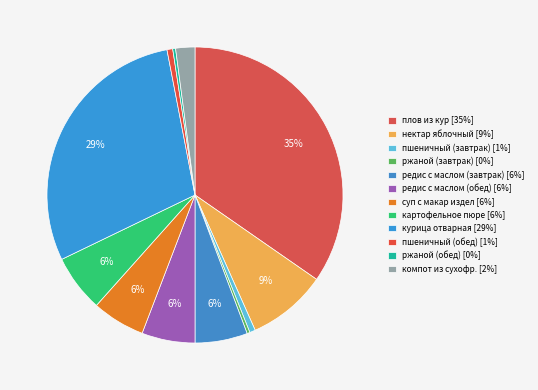

To the nearest percent, what percentage of the pie is редис с маслом (завтрак)?

6%